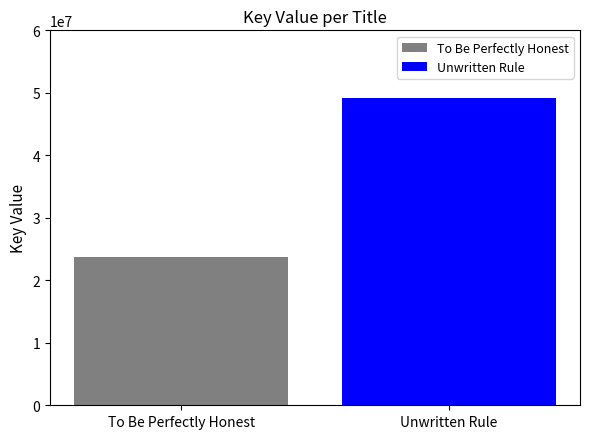

What is the greatest value displayed?

49220415